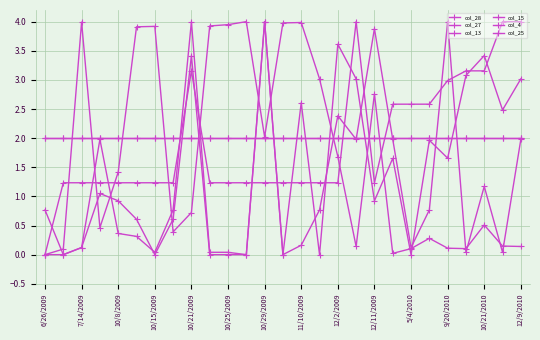

What is the value of the col_13 point at the 27th from the left?

2.0